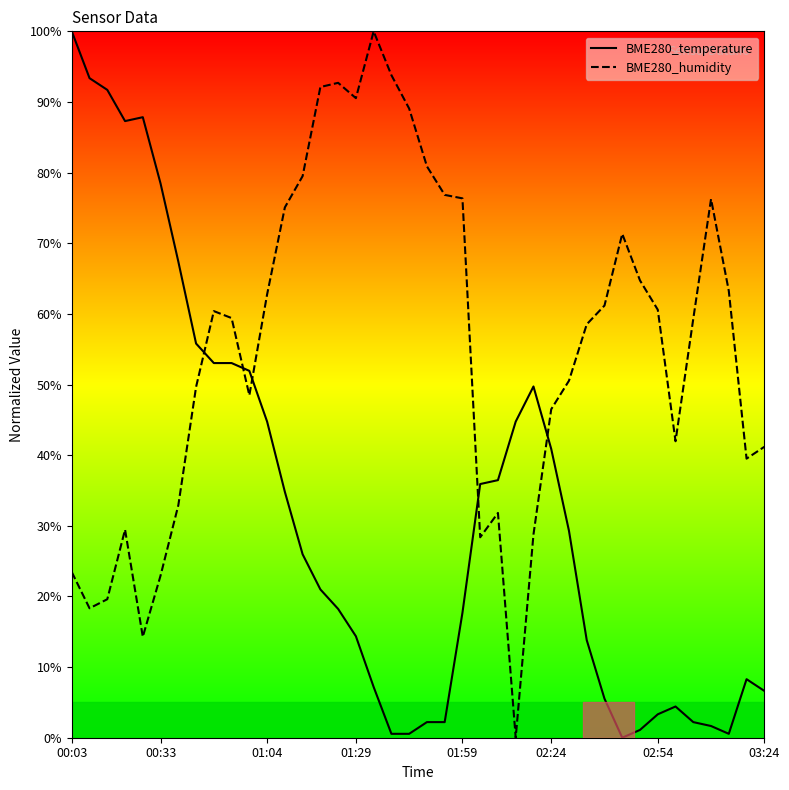

What is the maximum value for BME280_humidity?

100.0